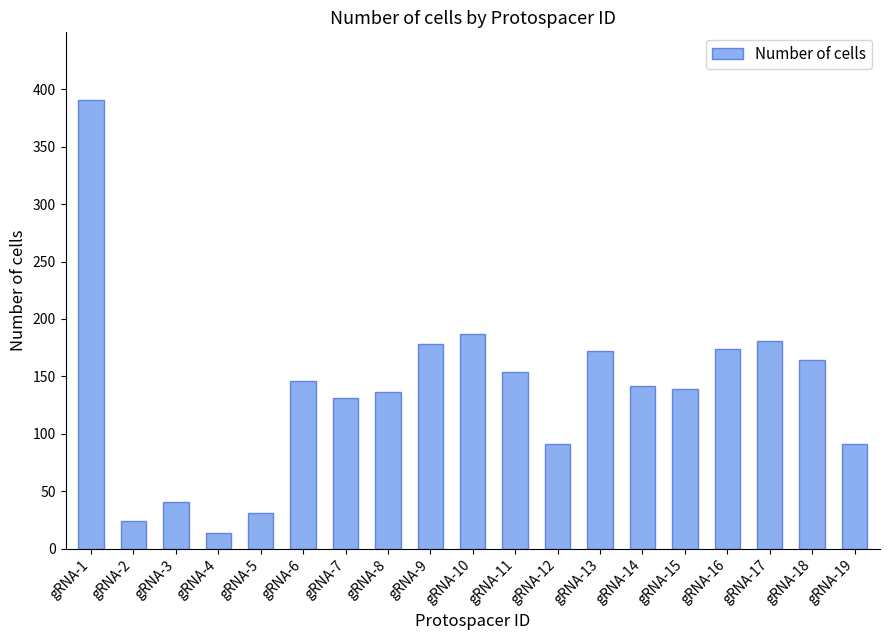

Is it true that the value at gRNA-18 is 164?

True